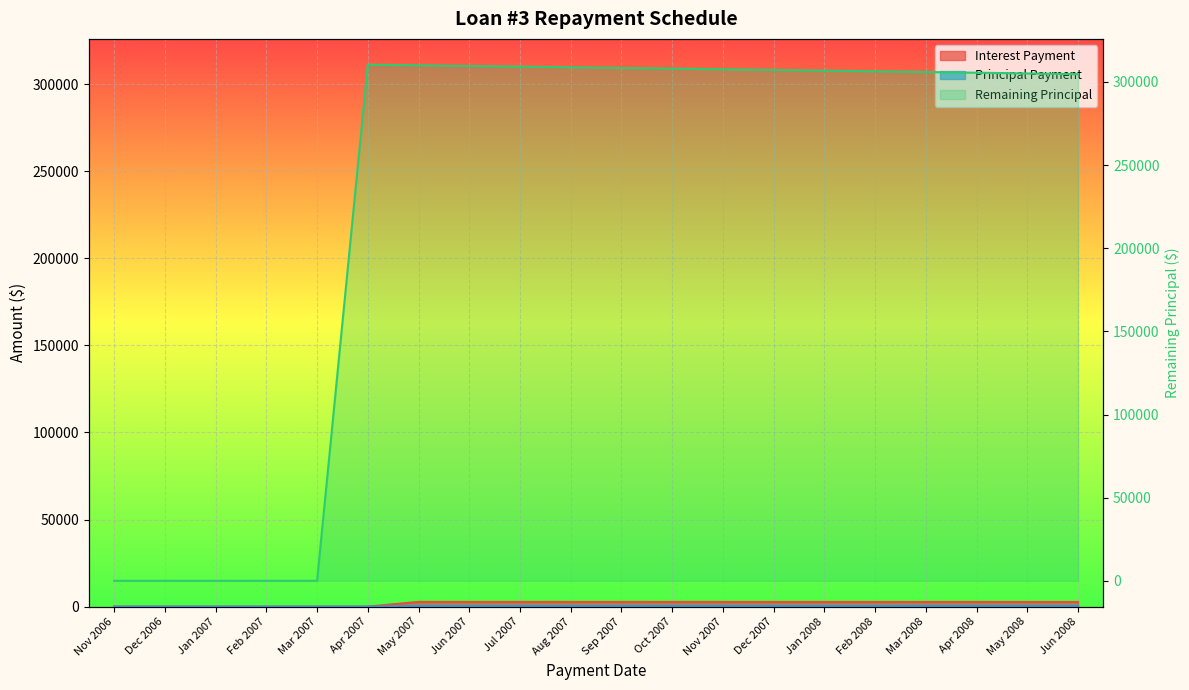

Rank the categories by value from lowest to highest.

Nov 2006, Dec 2006, Jan 2007, Feb 2007, Mar 2007, Jun 2008, May 2008, Apr 2008, Mar 2008, Feb 2008, Jan 2008, Dec 2007, Nov 2007, Oct 2007, Sep 2007, Aug 2007, Jul 2007, Jun 2007, May 2007, Apr 2007